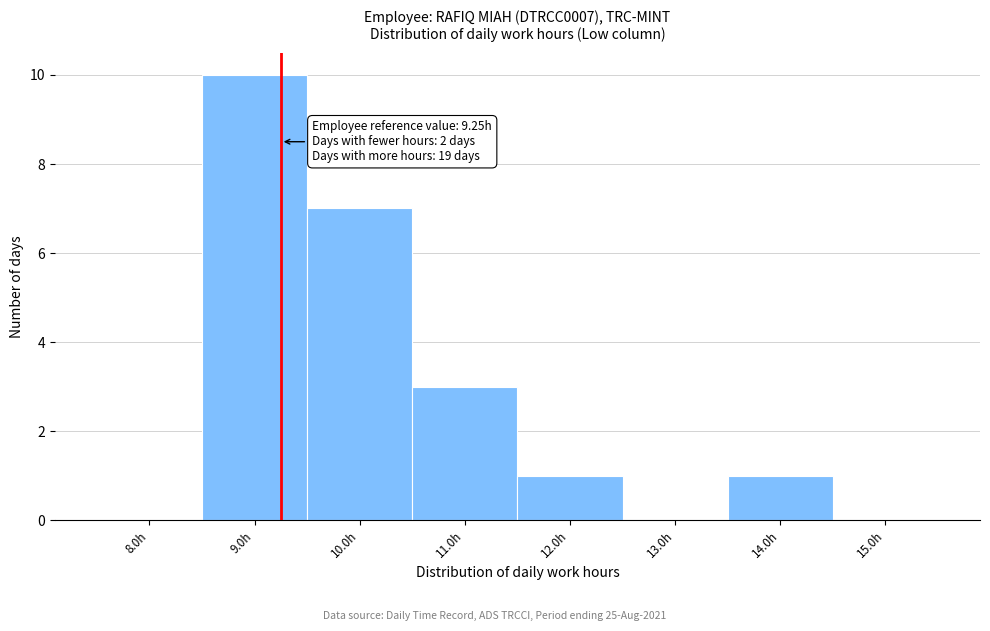

Which range on the x-axis has the tallest bar?

8.5 to 9.5